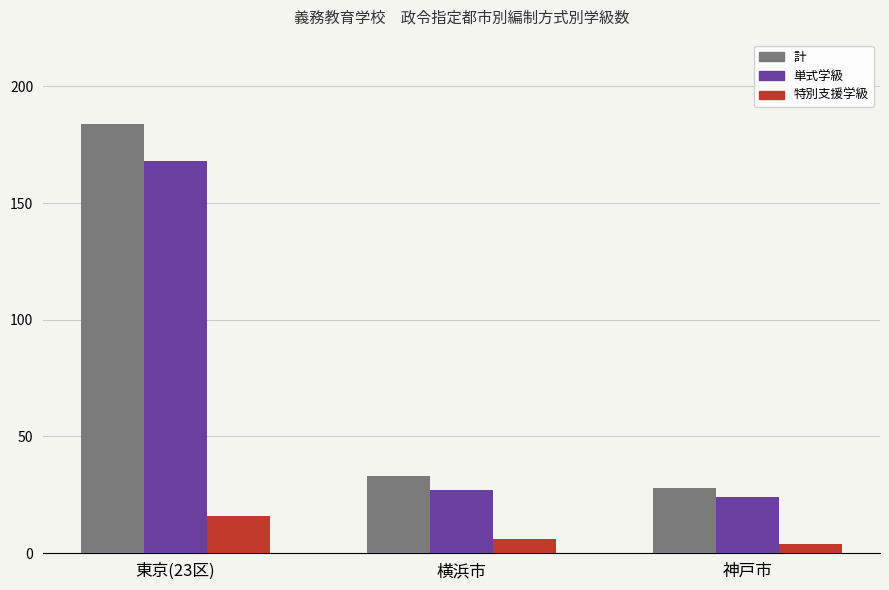

True or false: 計 has a value of 28 at 神戸市.

True